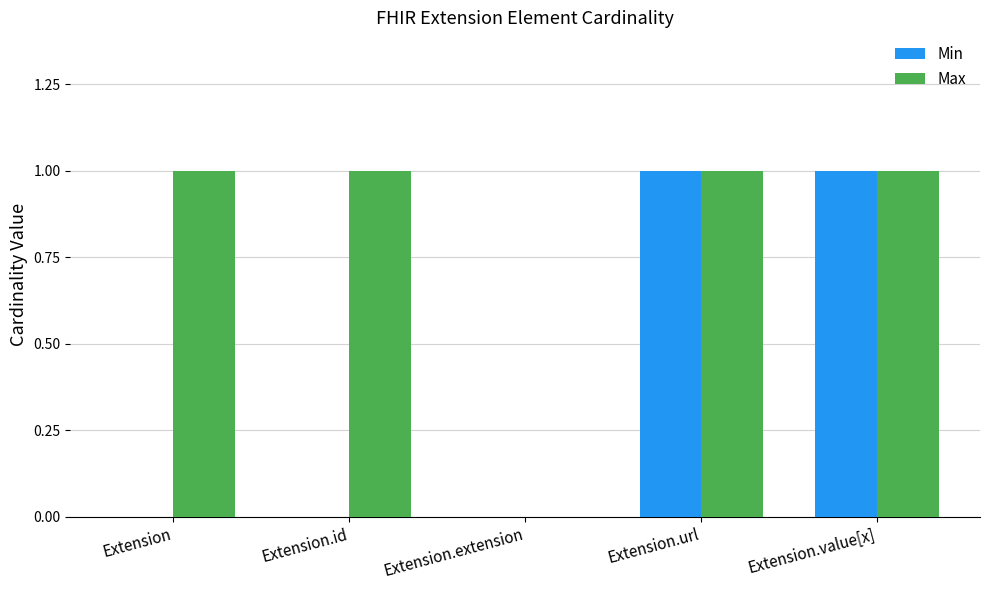

What is the greatest value displayed?

1